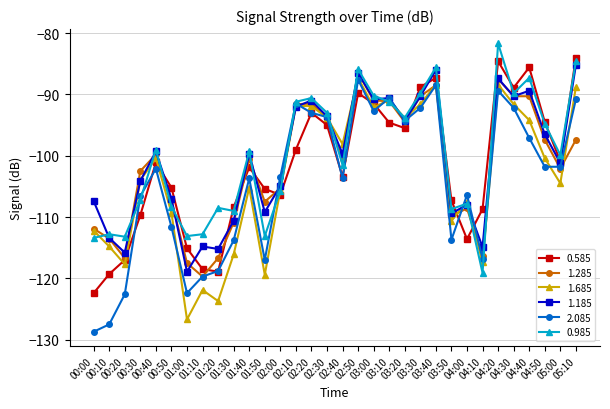

What value does the 1.185 series have at 04:10?

-114.9